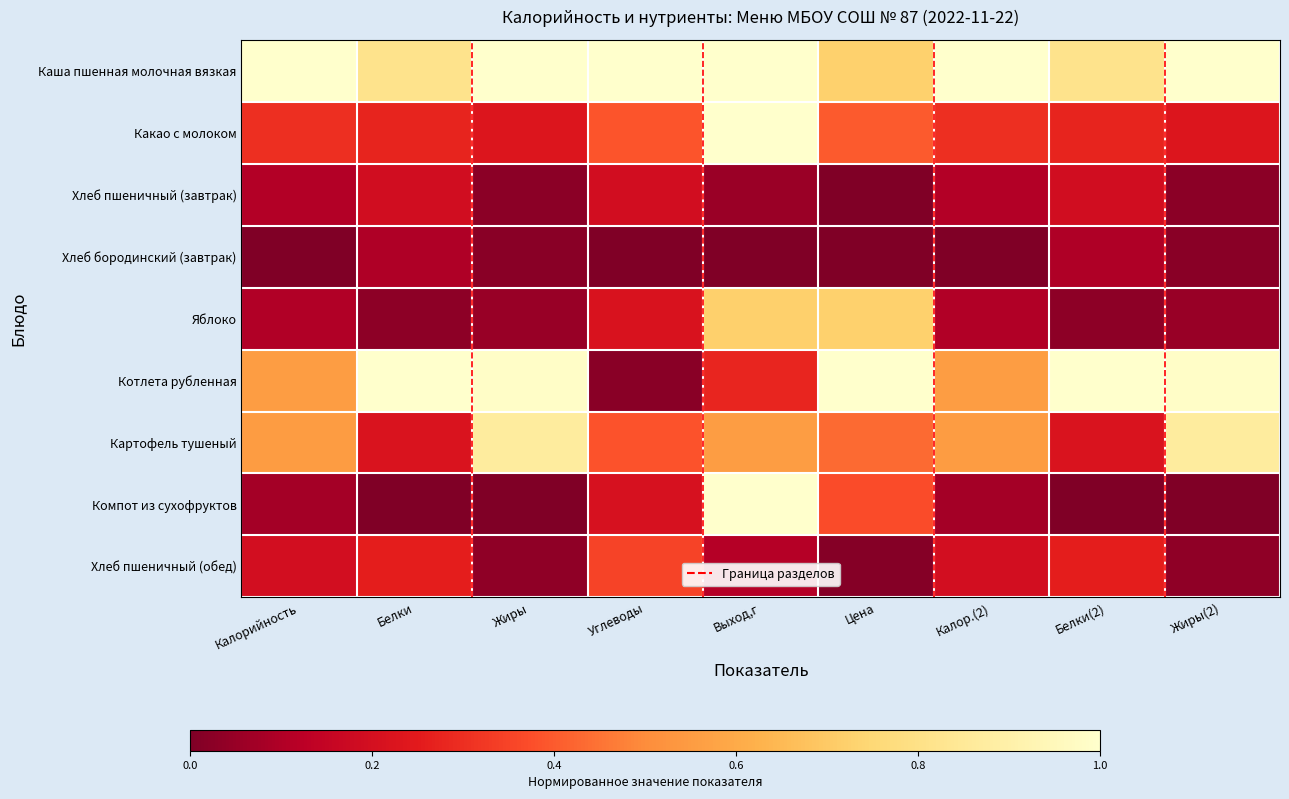

Rank the series at Белки from lowest to highest value.

Компот из сухофруктов, Яблоко, Хлеб бородинский (завтрак), Хлеб пшеничный (завтрак), Картофель тушеный, Хлеб пшеничный (обед), Какао с молоком, Каша пшенная молочная вязкая, Котлета рубленная